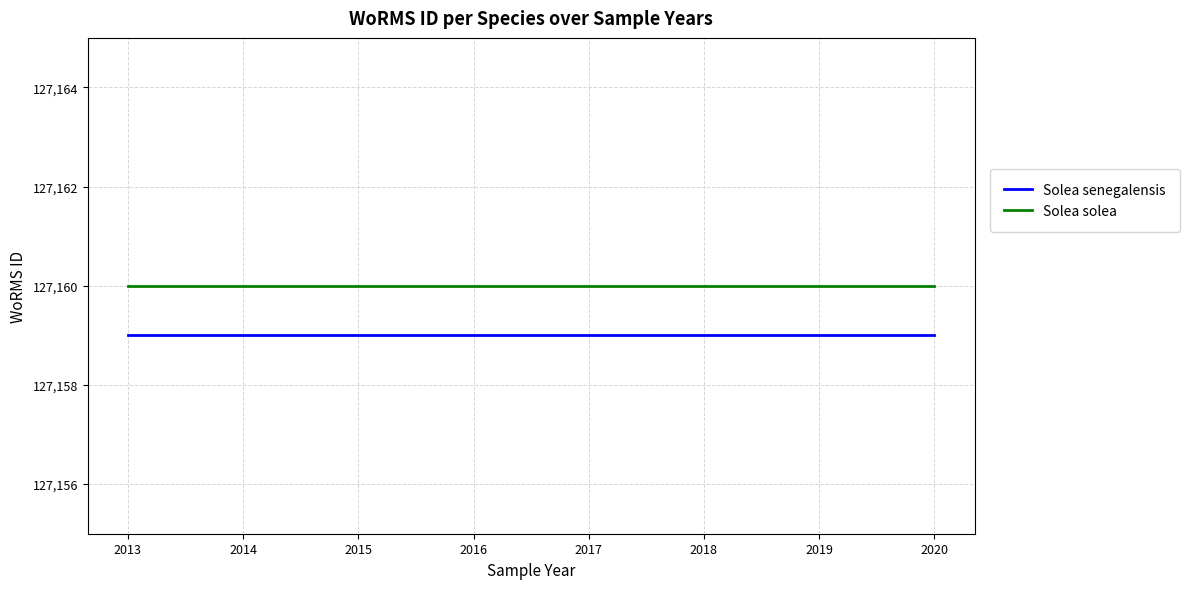

Reading left to right, what are all the values shown in this chart?

Solea senegalensis: 2013=127159	2014=127159	2015=127159	2016=127159	2017=127159	2018=127159	2019=127159	2020=127159
Solea solea: 2013=127160	2014=127160	2015=127160	2016=127160	2017=127160	2018=127160	2019=127160	2020=127160